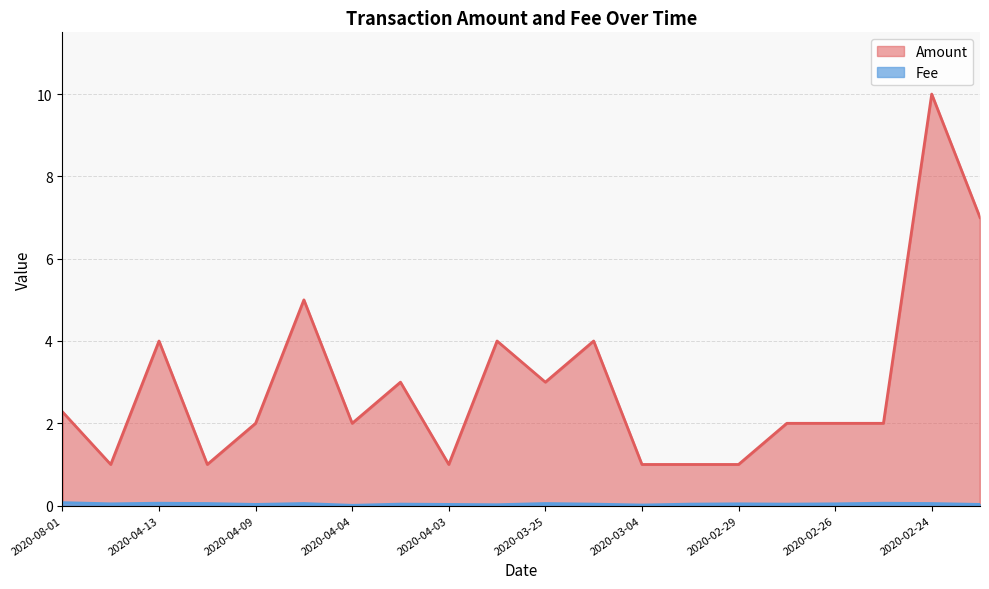

What is the label of the 1st point from the left?

2020-08-01